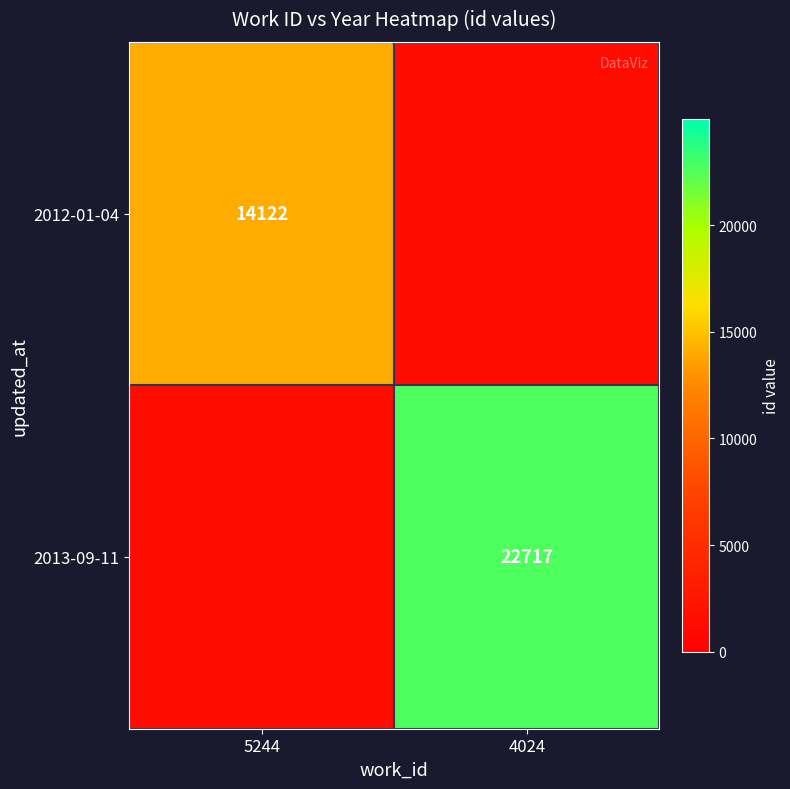

The value of 2013-09-11 at 4024 is 22717.0. True or false?

True